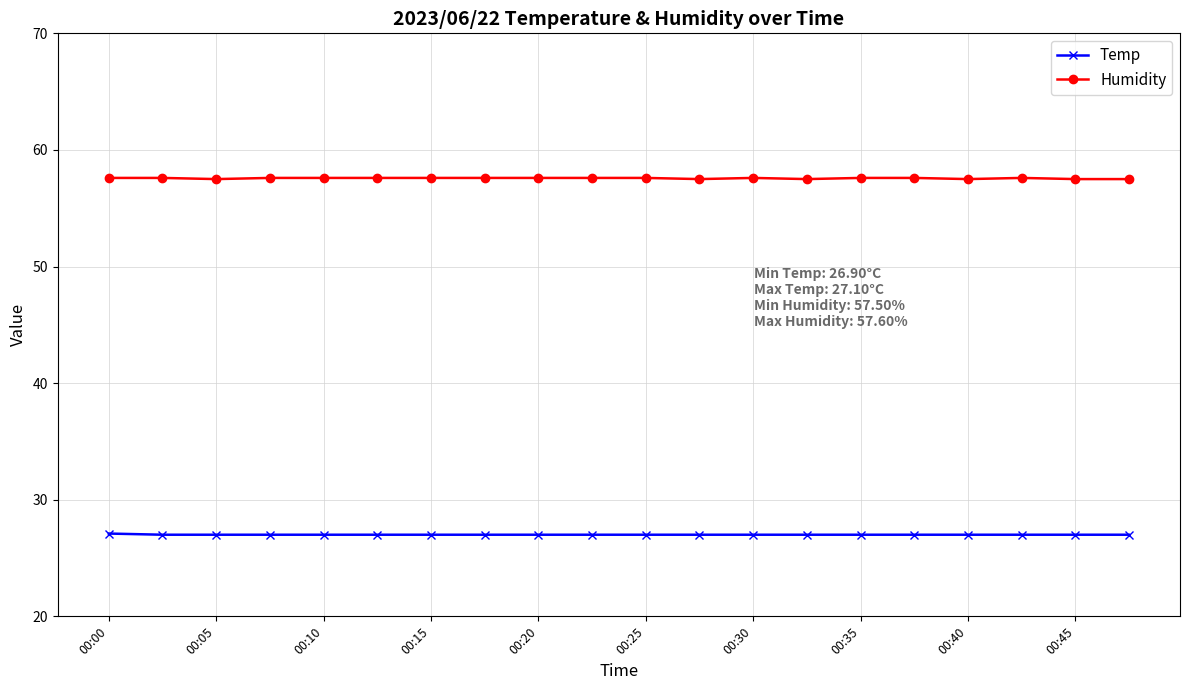

At how many categories does at least one series exceed 41?

20